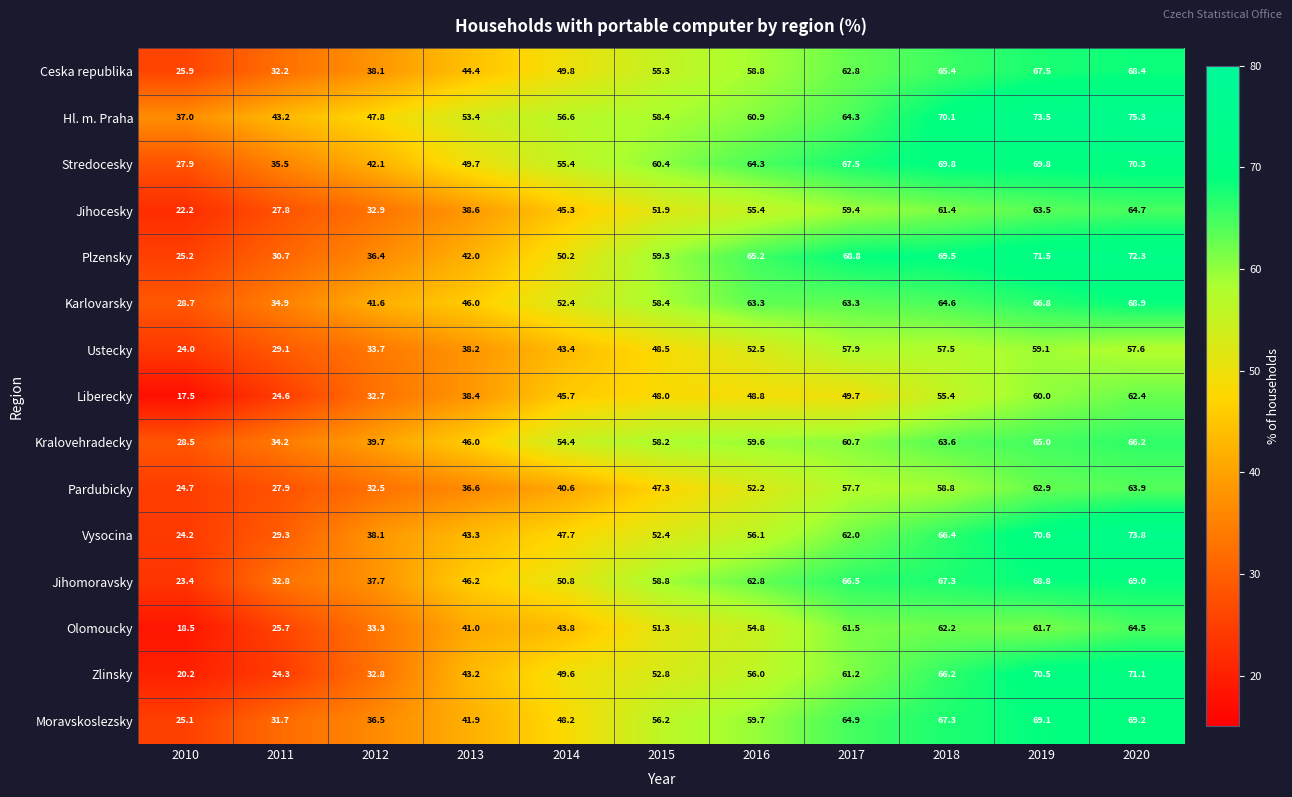

Which series has the widest spread of values?

Zlinsky